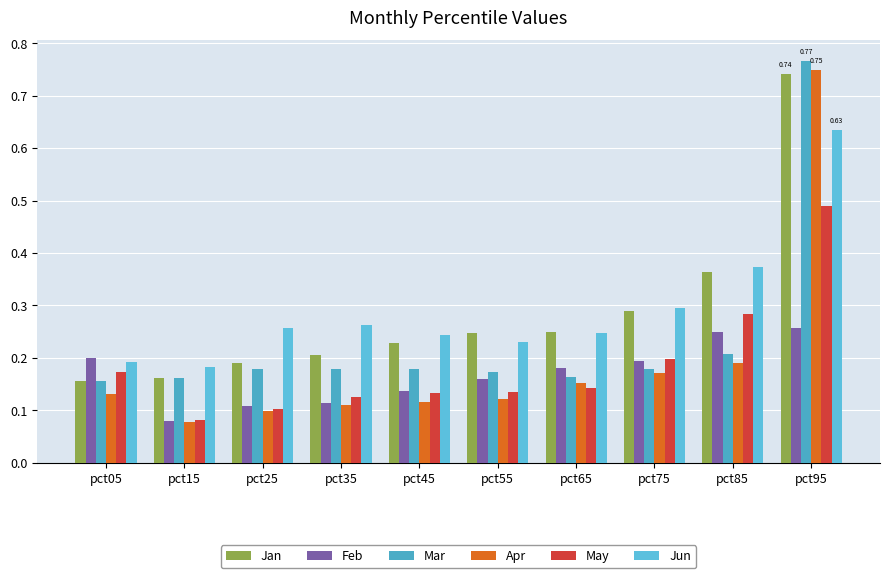

What is the difference between the maximum and minimum values in the May series?

0.4